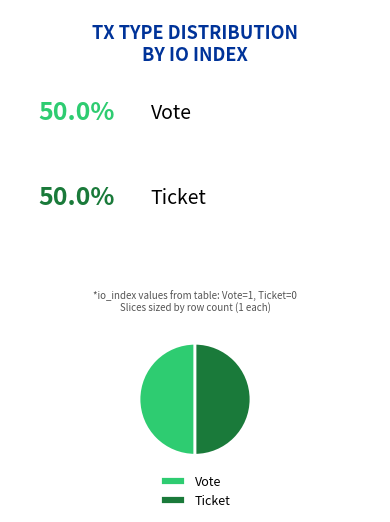

Is it true that Vote is 50% of the pie?

True